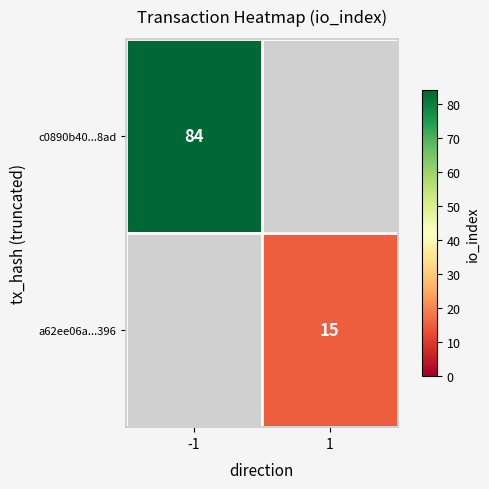

The value of c0890b40...8ad at -1 is 42. True or false?

False